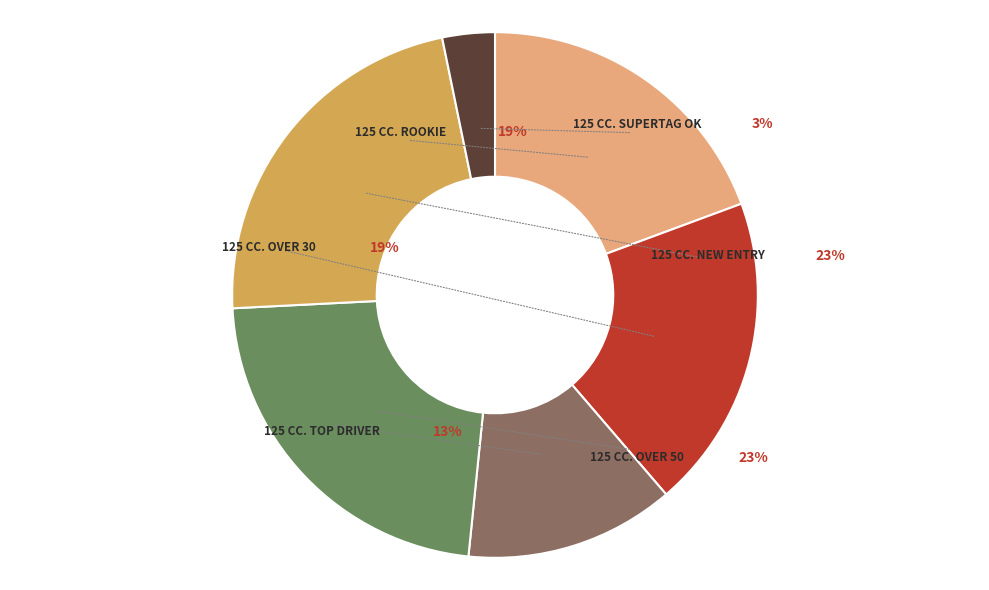

Is the sum of 125 cc. Over 50 and 125 cc. SUPERTAG OK greater than half?

No